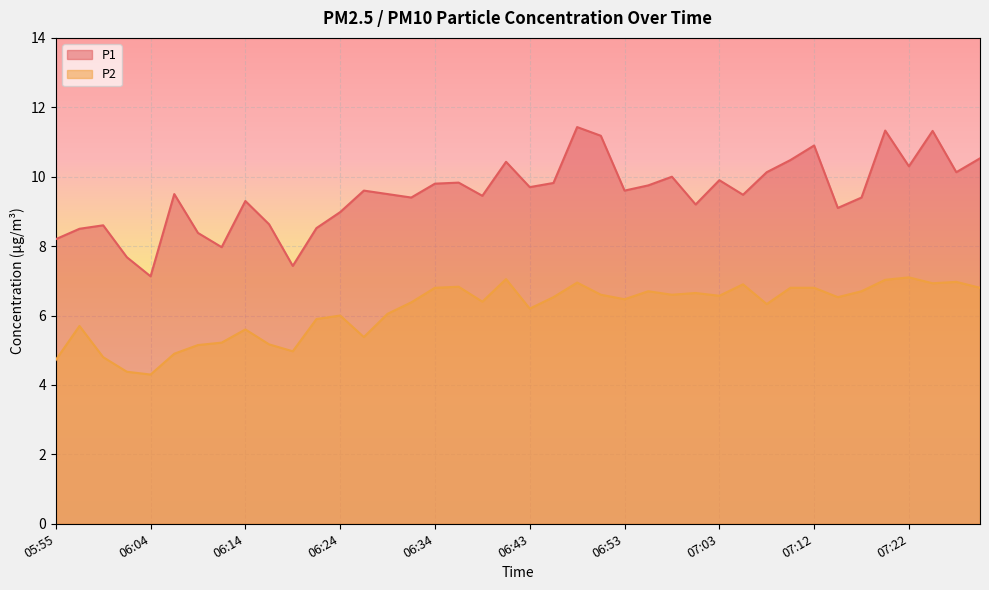

Which has a higher value, 07:17 or 06:36?

06:36